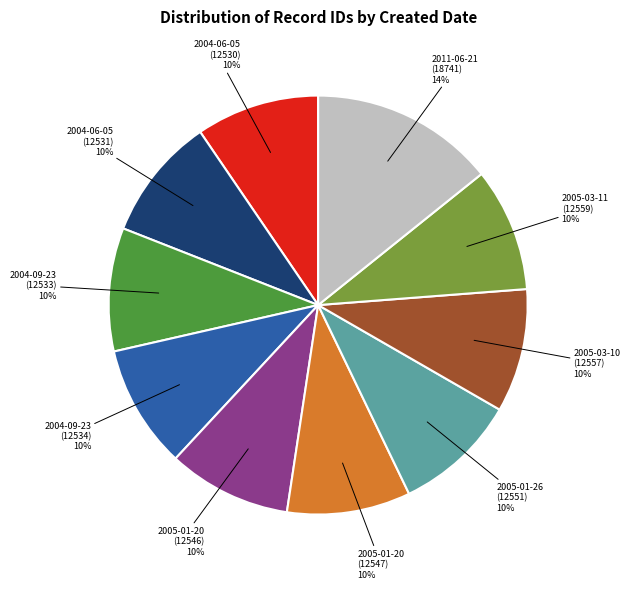

Which slice is the largest?

2011-06-21 (18741)